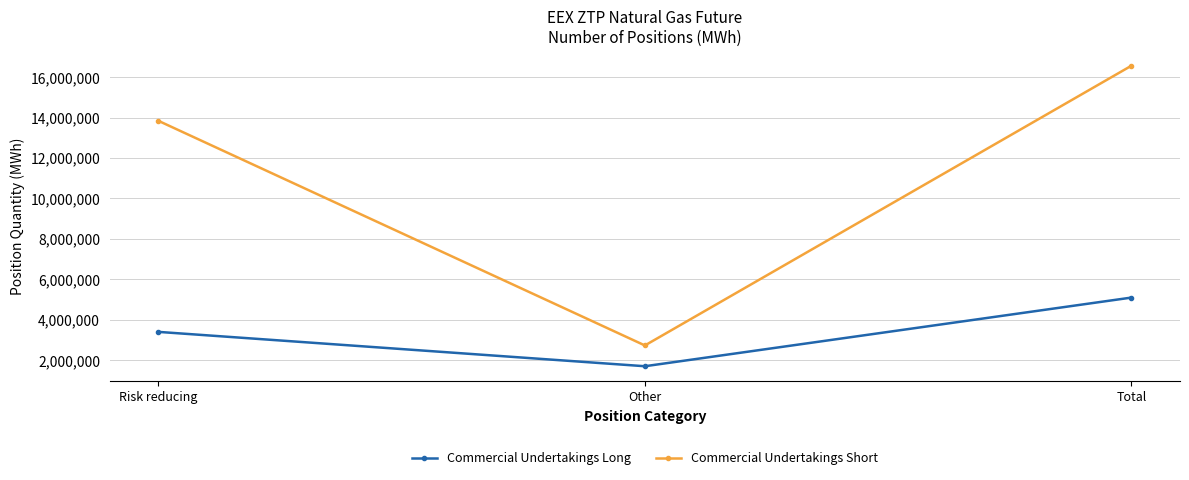

How many categories are shown in the chart?

3